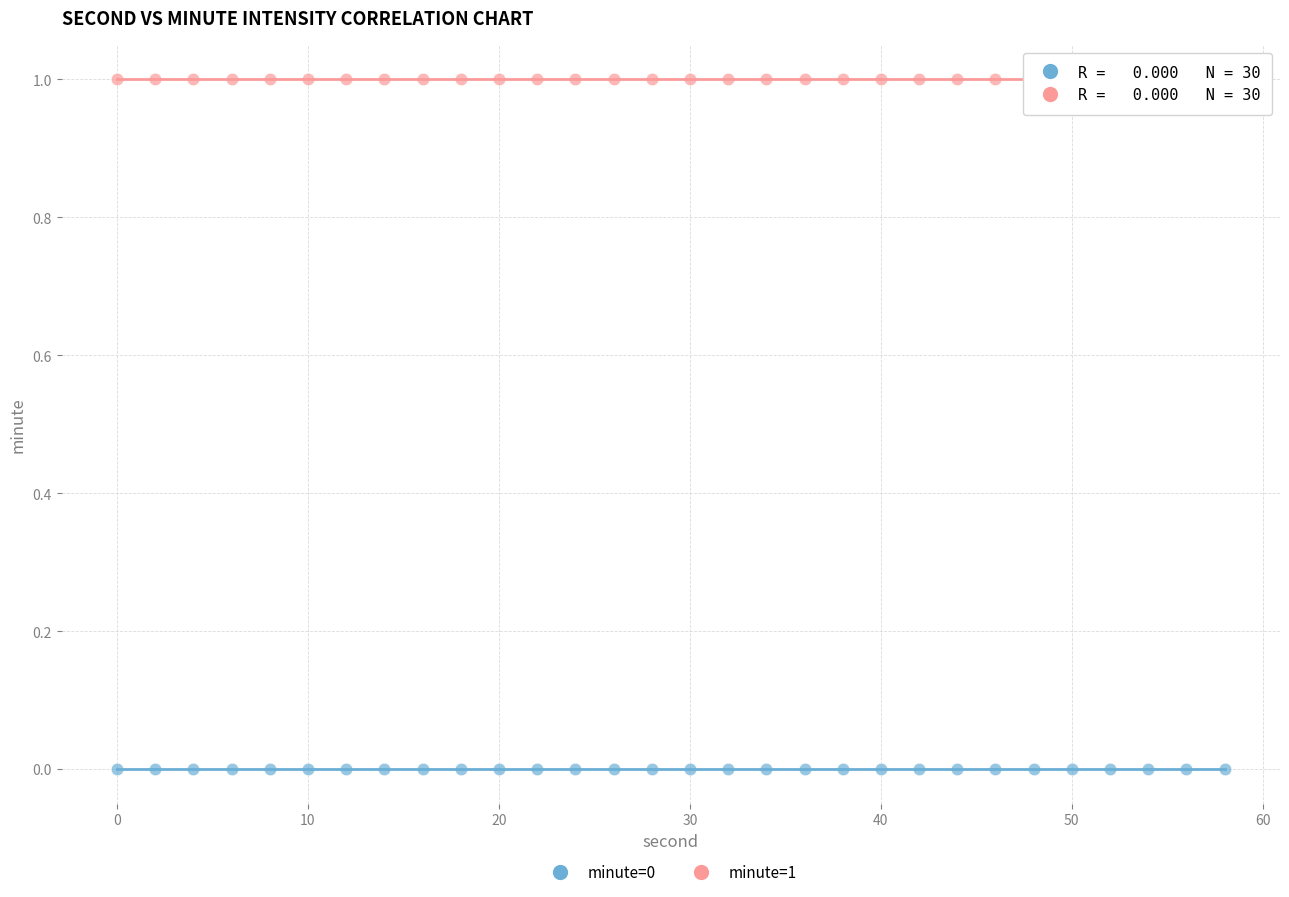

Which series contains the highest Y value?

minute=1